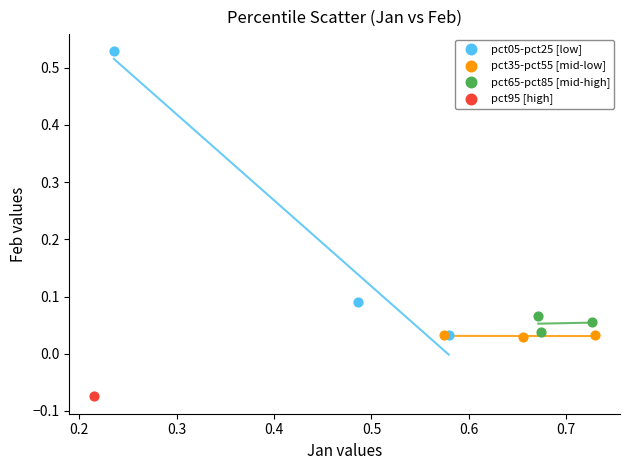

Which series reaches the maximum Y coordinate?

pct05-pct25 [low]